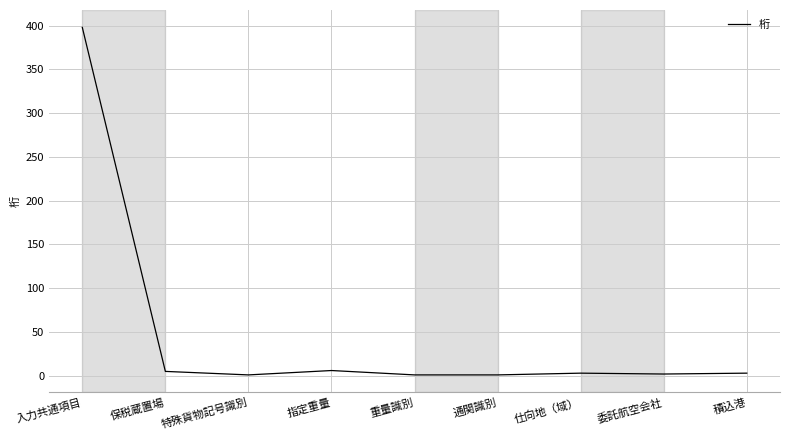

Does the chart have visible grid lines?

Yes